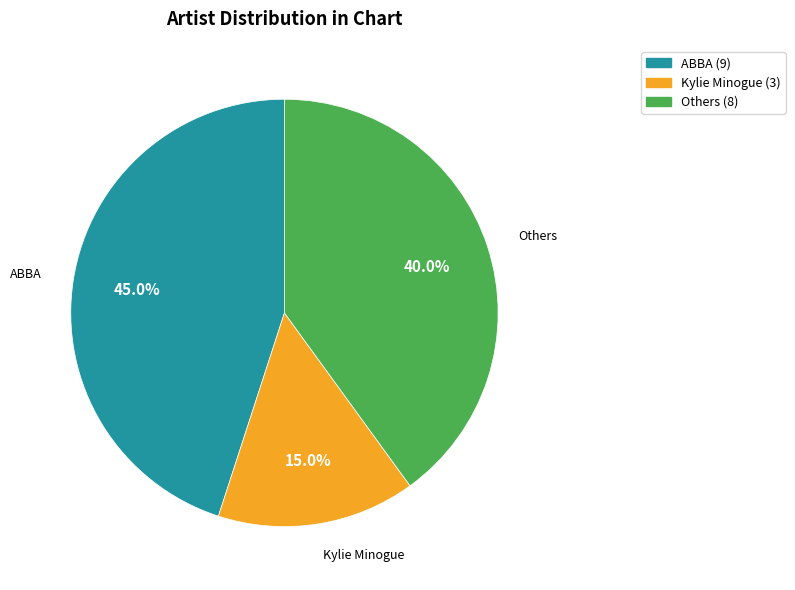

Is there a majority slice in this chart?

No